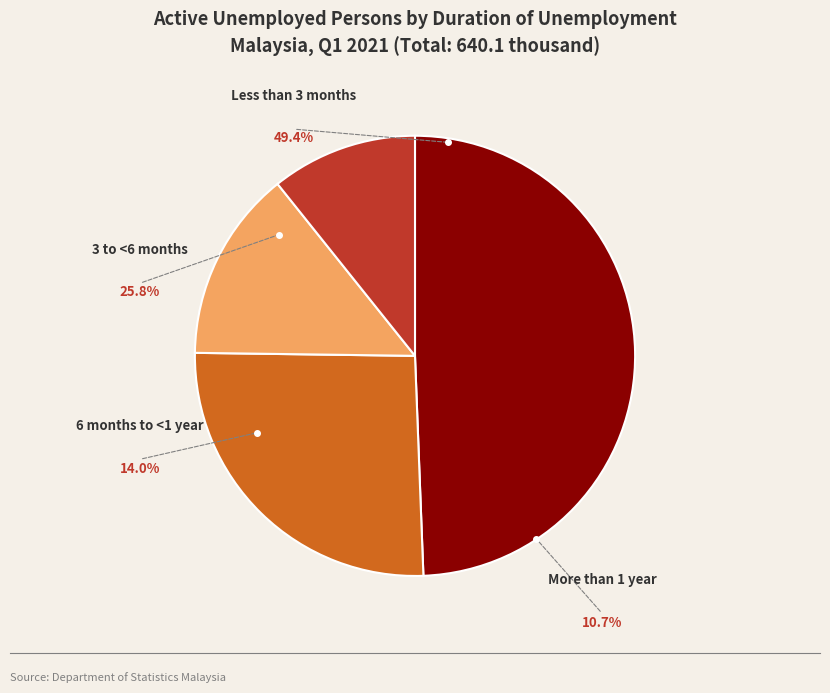

What is the change in value from Less than 3 months to 3 to <6 months?

-150.8